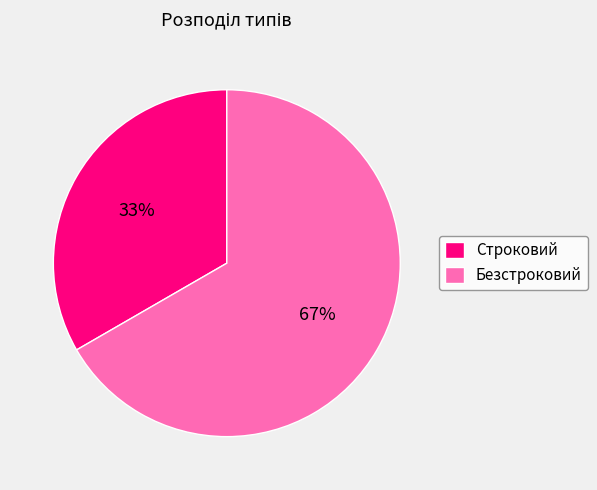

Do Безстроковий and Строковий together represent more than half of the pie?

Yes